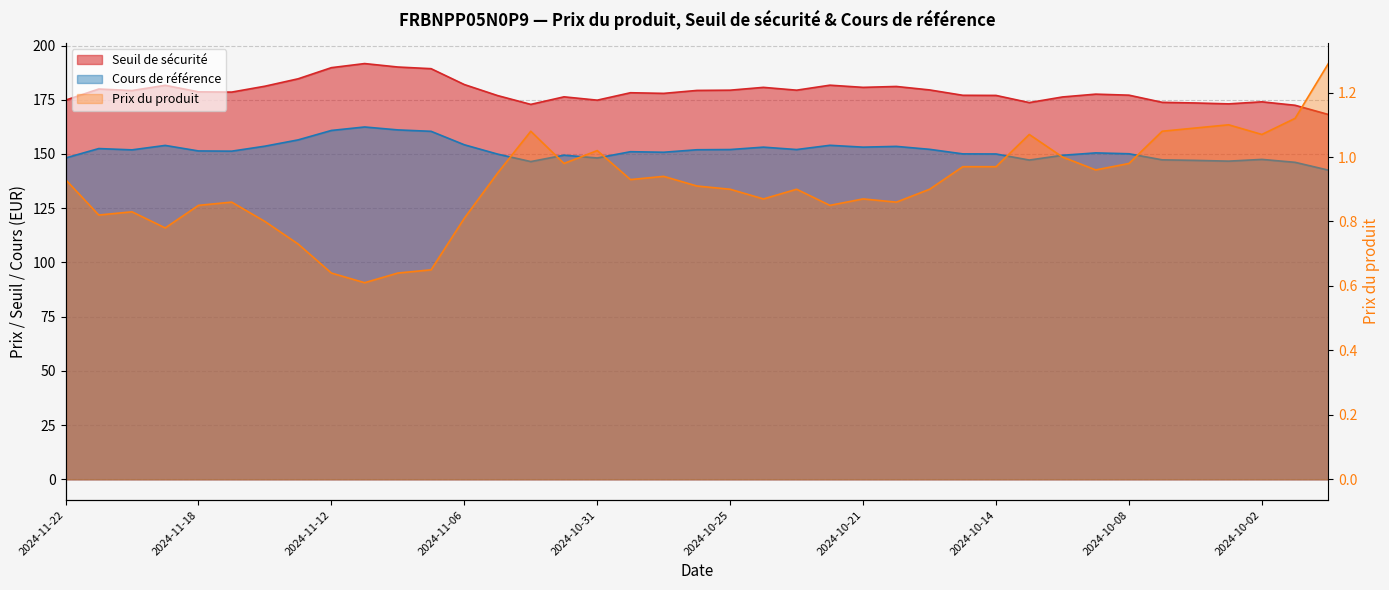

What is the difference between the maximum and minimum values in the Seuil de sécurité series?

23.5